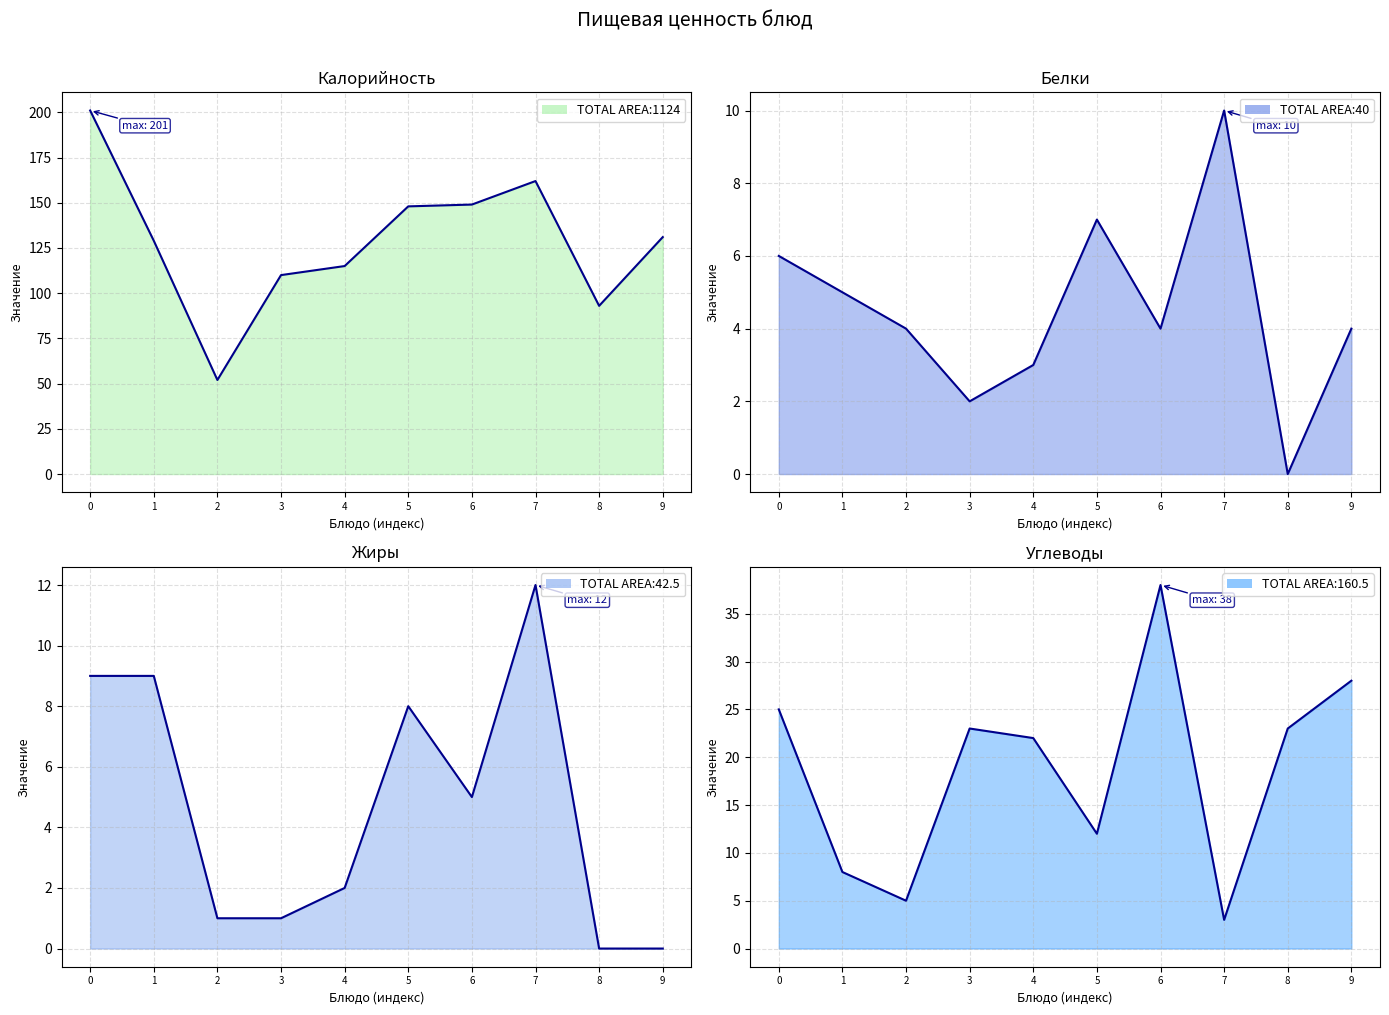

What are all the series names shown in the legend?

Калорийность, Белки, Жиры, Углеводы